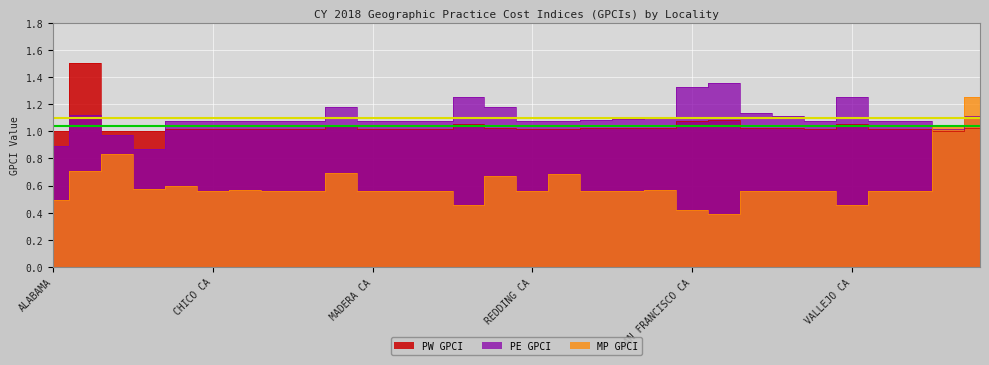

How many intersections are there between MP GPCI and PW GPCI?

1